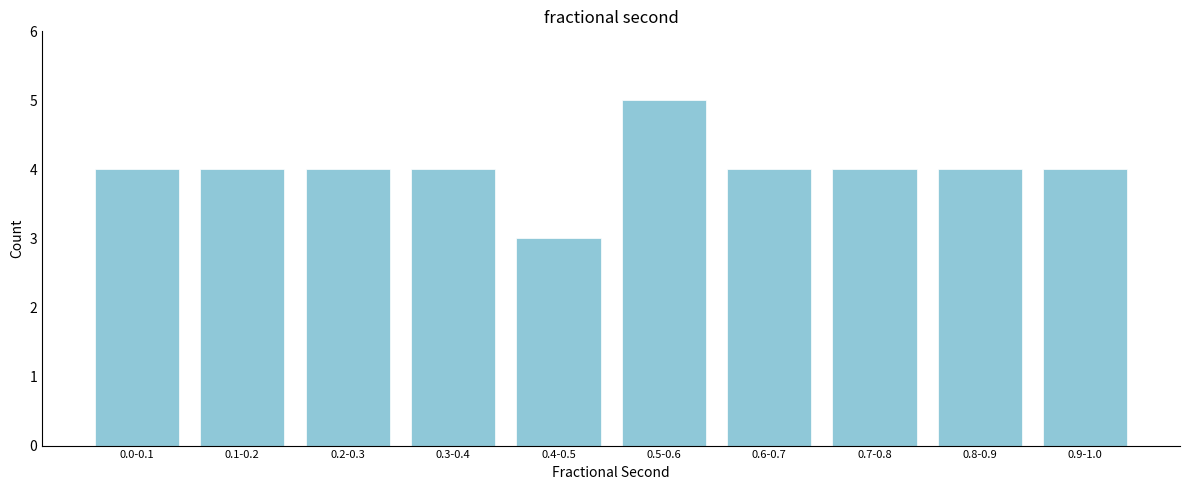

Reading left to right, transcribe all the data shown in this chart.

0.0-0.1=4	0.1-0.2=4	0.2-0.3=4	0.3-0.4=4	0.4-0.5=3	0.5-0.6=5	0.6-0.7=4	0.7-0.8=4	0.8-0.9=4	0.9-1.0=4